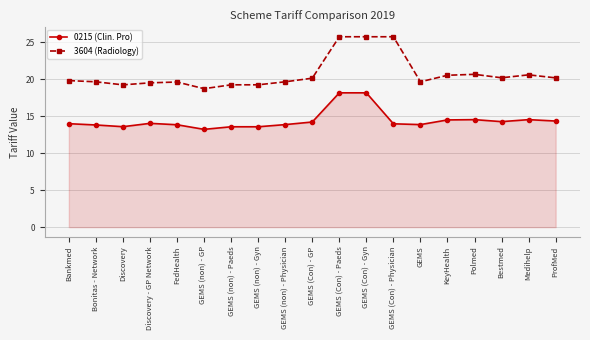

Where does the 3604 (Radiology) series first go above 19?

Bankmed